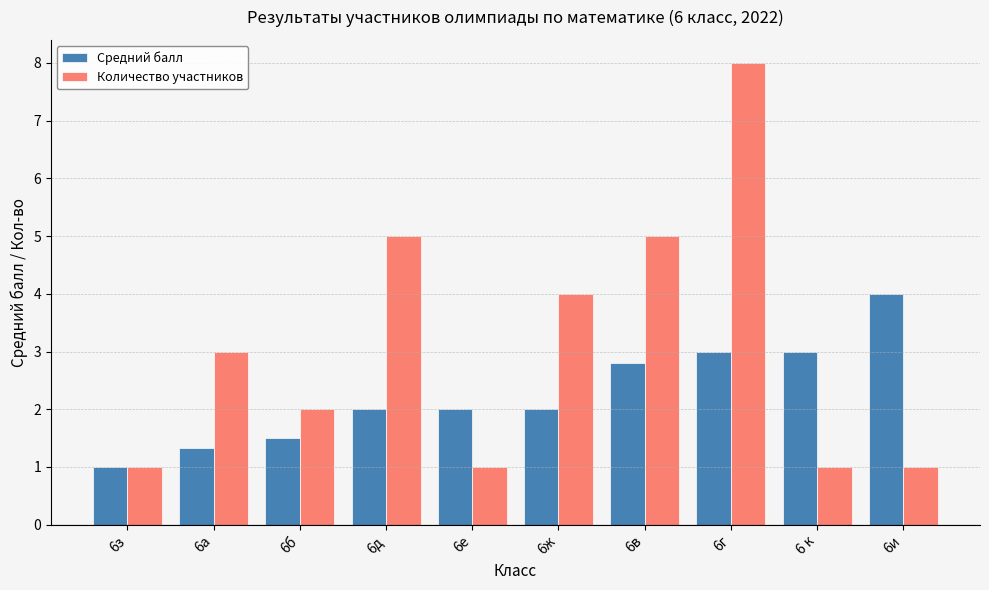

Is the value of Количество участников at 6в greater than the value of Средний балл at 6д?

Yes